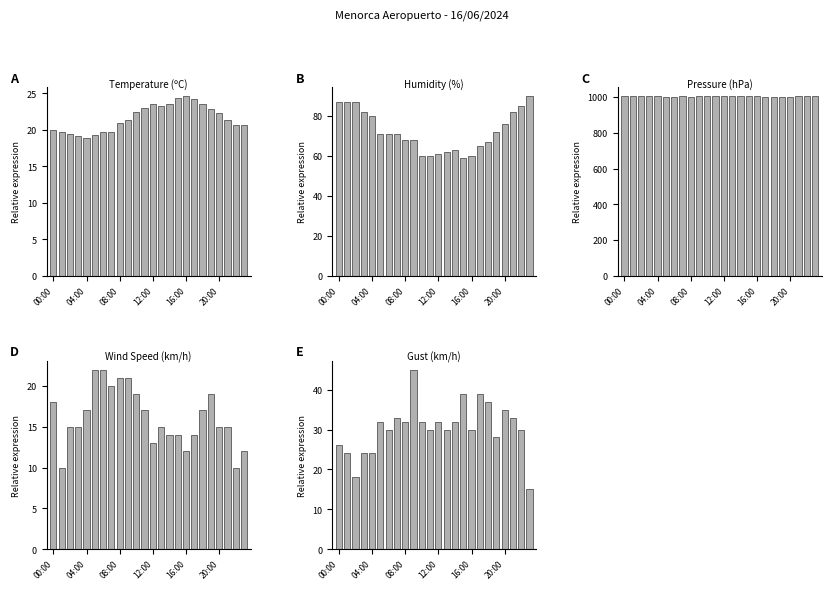

Is the value of Temperature (ºC) at 23 greater than the value of Humidity (%) at 22?

No